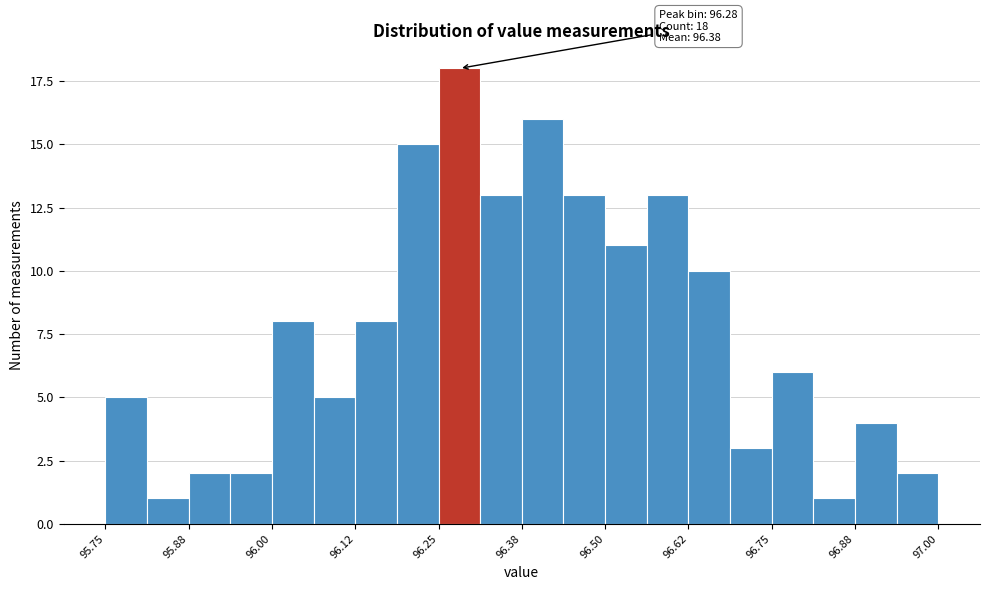

Read against the x-axis, roughly where is the centre of the tallest bar?

96.28